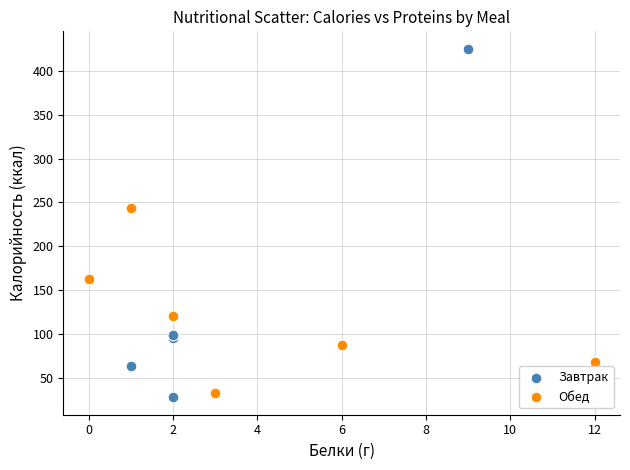

Which series contains the highest Y value?

Завтрак